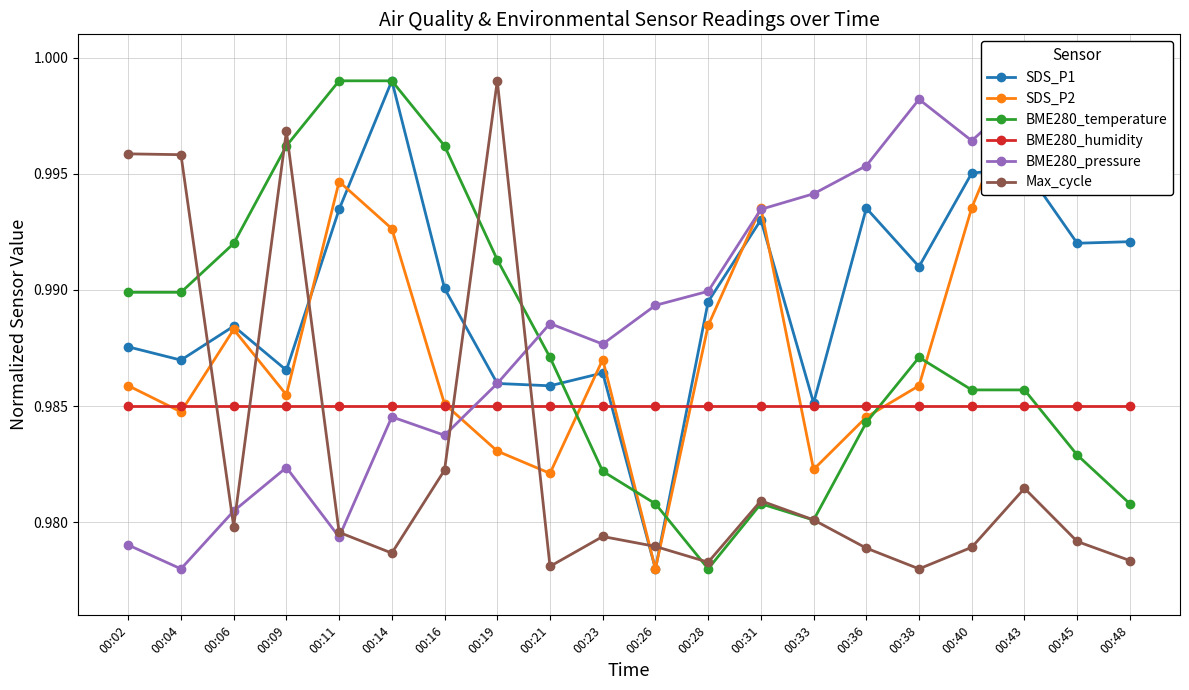

True or false: SDS_P1 and BME280_pressure cross at least once.

True